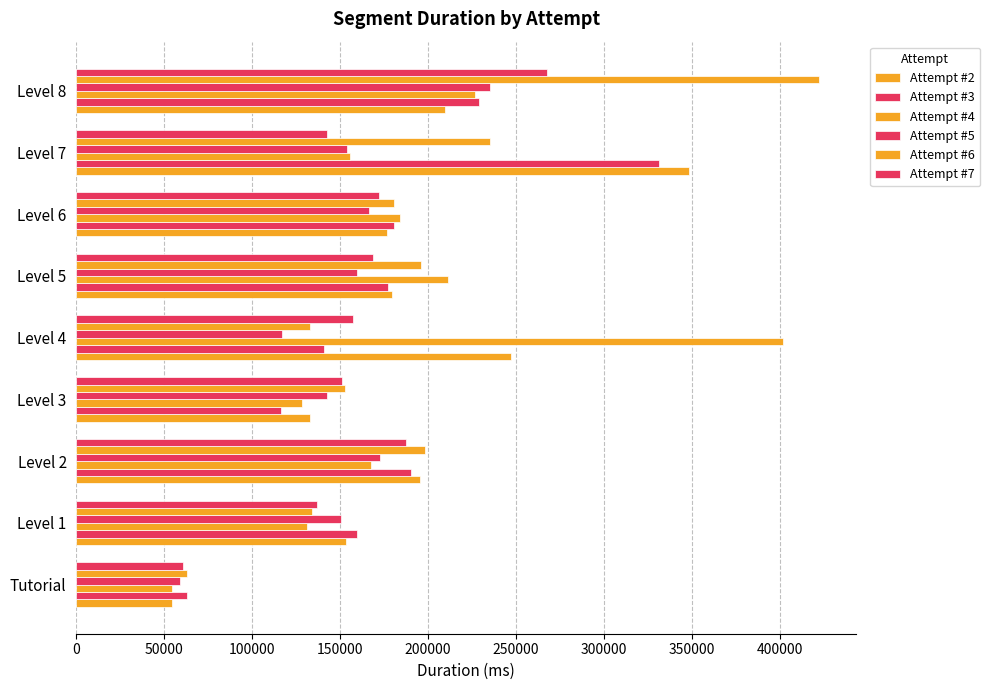

Count the number of data series in this chart.

6